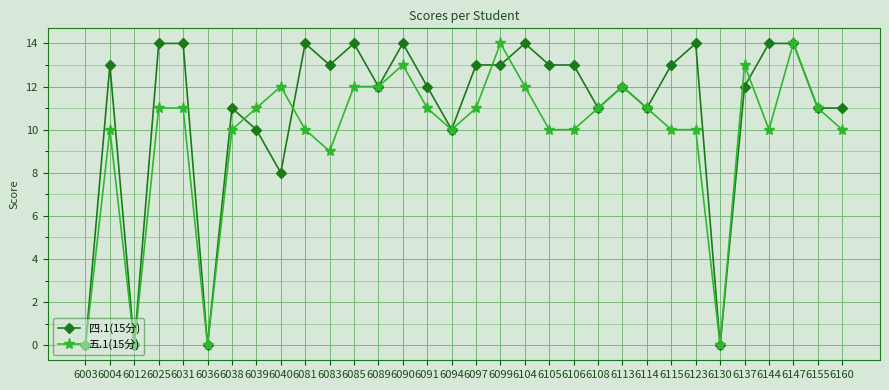

What is the difference between the maximum and second lowest values in the 四.1(15分) series?

14